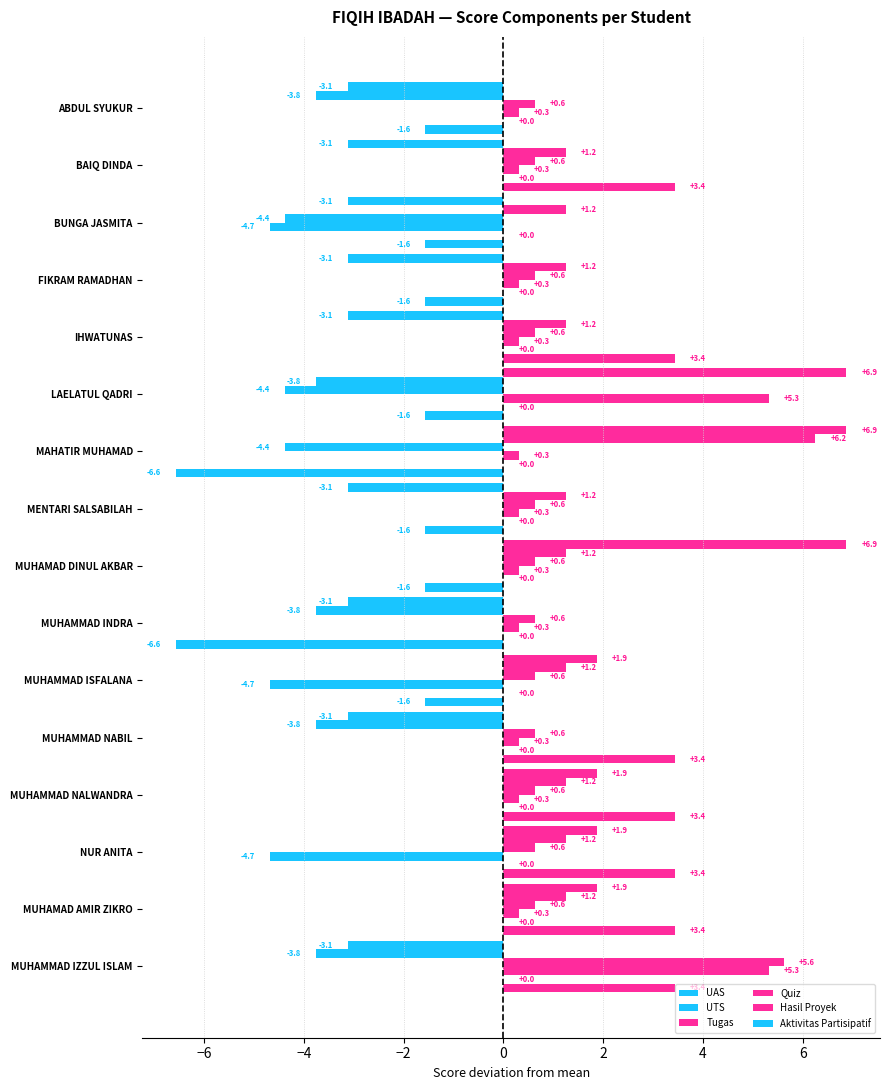

What is the difference between the maximum and minimum values in the Quiz series?

10.0